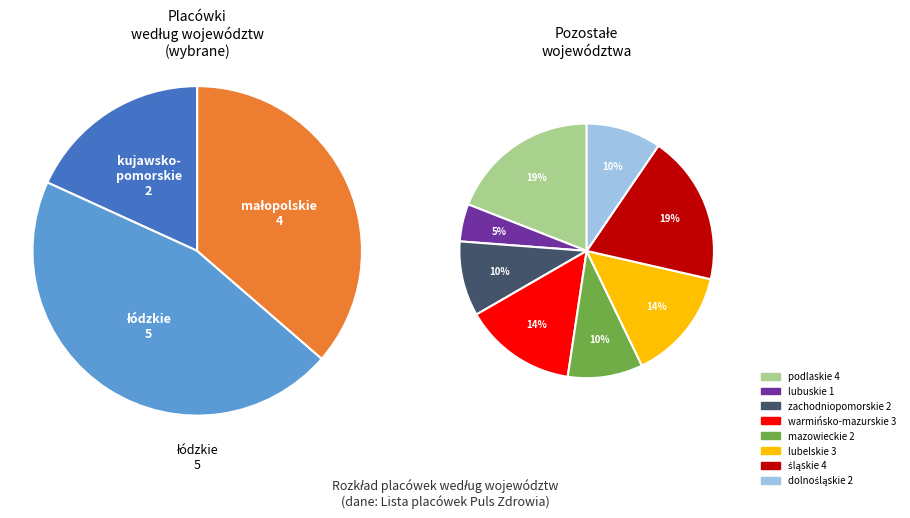

Do warmińsko-mazurskie and podlaskie together represent more than half of the pie?

No